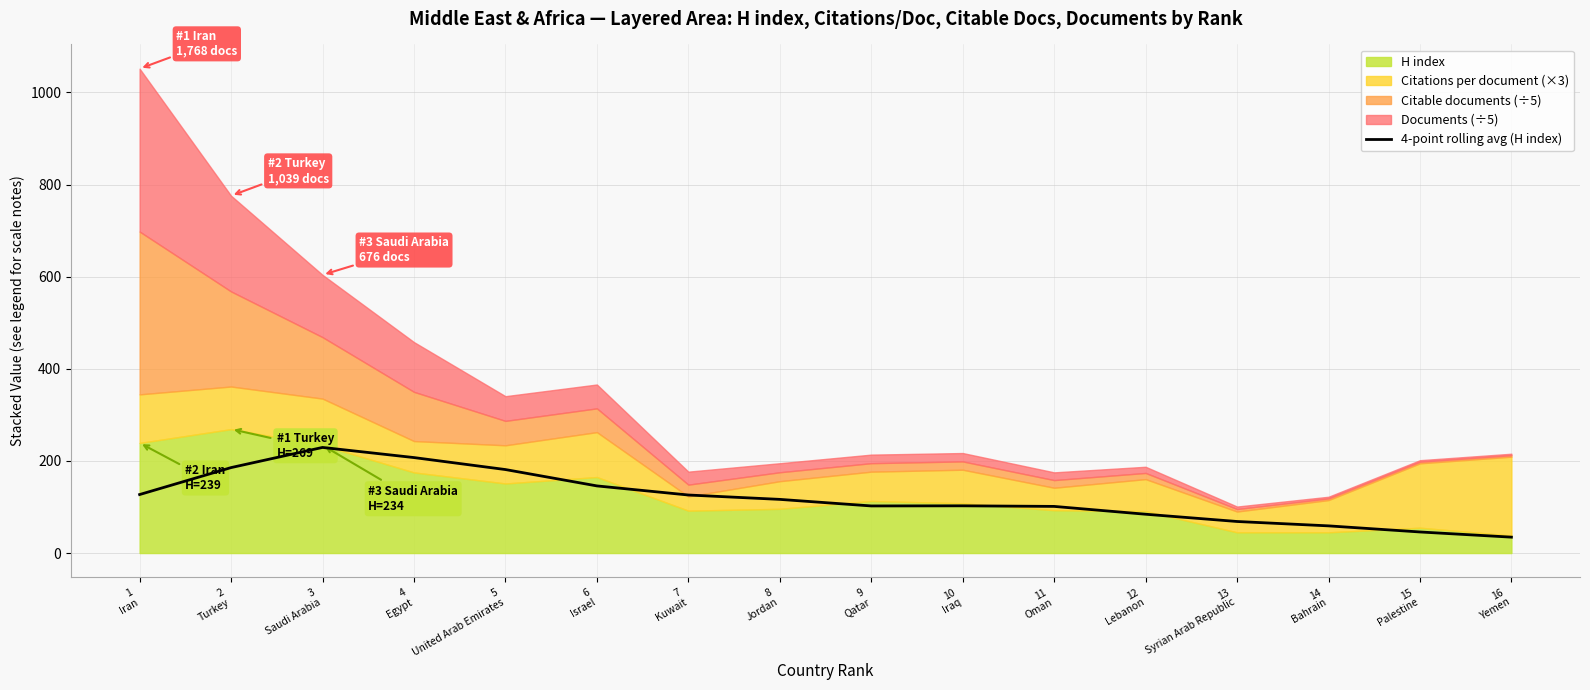

Reading left to right, transcribe all the data shown in this chart.

1
Iran=127.0	2
Turkey=185.5	3
Saudi Arabia=229.2	4
Egypt=207.2	5
United Arab Emirates=181.2	6
Israel=145.8	7
Kuwait=126.0	8
Jordan=116.5	9
Qatar=102.2	10
Iraq=102.5	11
Oman=101.2	12
Lebanon=84.2	13
Syrian Arab Republic=68.5	14
Bahrain=59.0	15
Palestine=45.8	16
Yemen=34.5